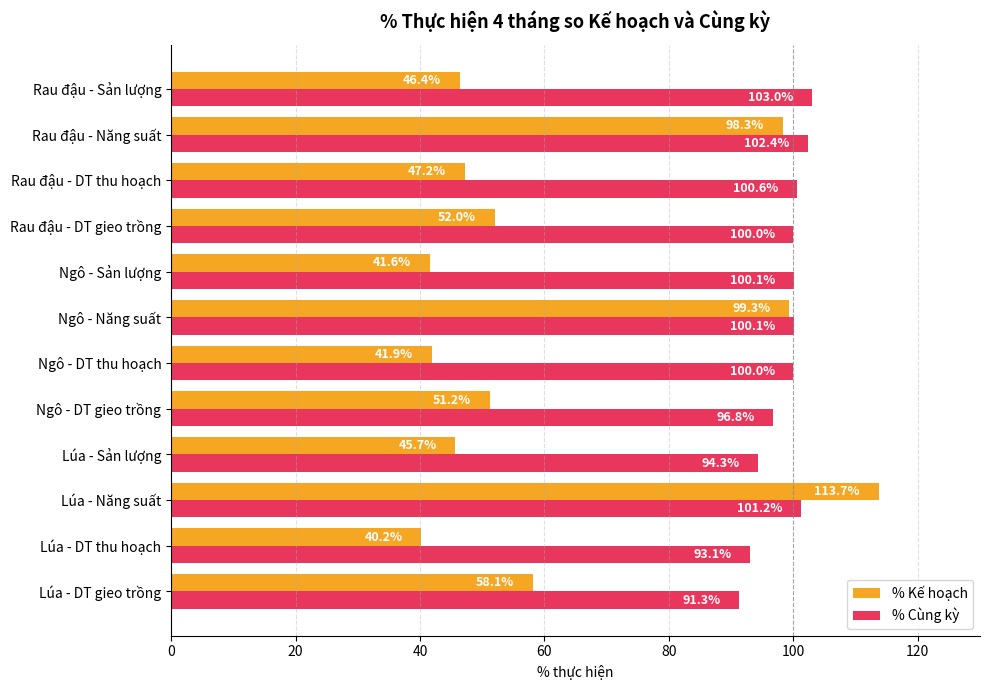

Between Lúa - DT gieo trồng and Rau đậu - Năng suất, which series saw the biggest shift?

% Kế hoạch